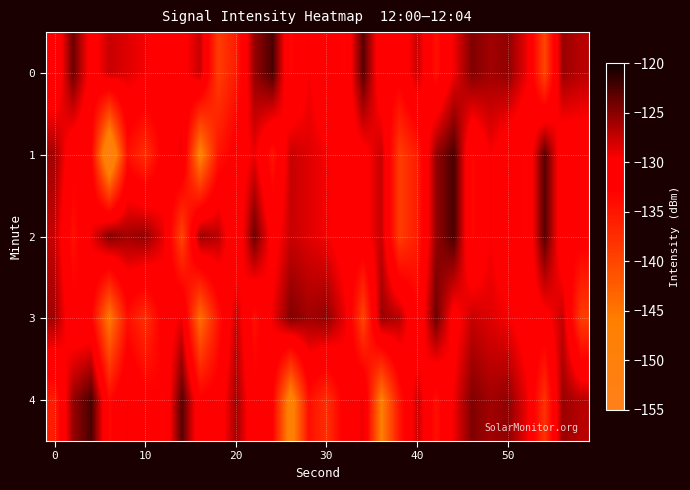

How many data points does each series have?

30